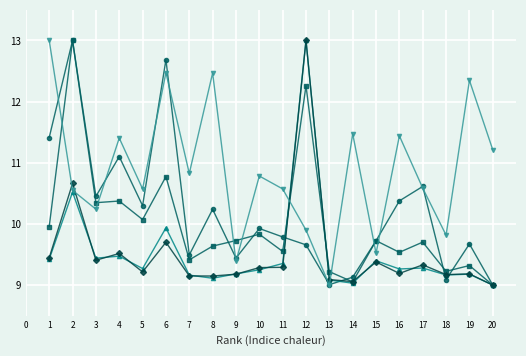

What is the spread (max minus min) of values at 1?

3.6